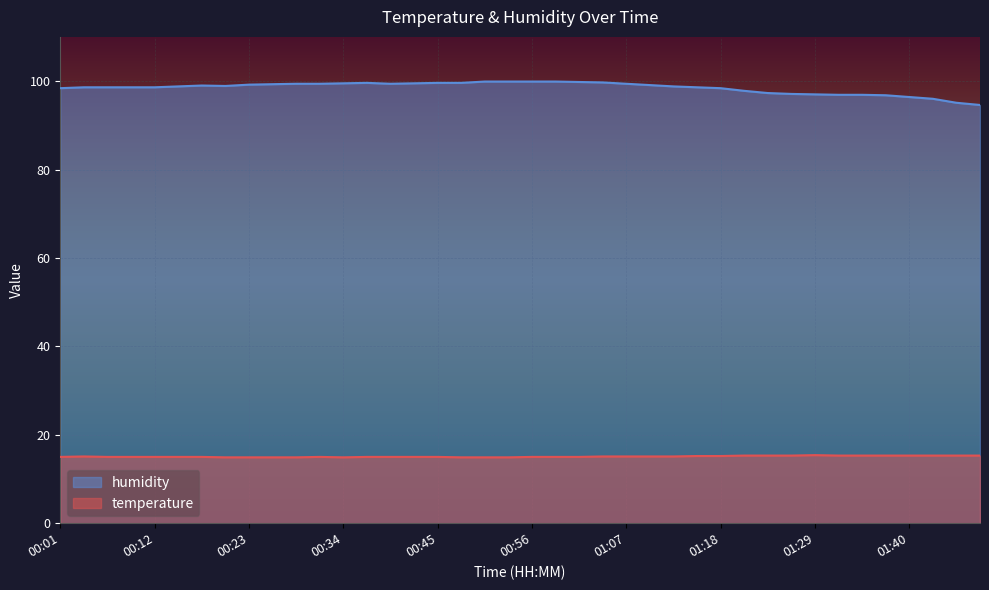

Reading left to right, transcribe all the data shown in this chart.

temperature: 00:01=15.0	00:04=15.1	00:07=15.0	00:09=15.0	00:12=15.0	00:15=15.0	00:18=15.0	00:21=14.9	00:23=14.9	00:26=14.9	00:29=14.9	00:32=15.0	00:34=14.9	00:37=15.0	00:40=15.0	00:42=15.0	00:45=15.0	00:48=14.9	00:51=14.9	00:53=14.9	00:56=15.0	00:59=15.0	01:02=15.0	01:04=15.1	01:07=15.1	01:10=15.1	01:13=15.1	01:15=15.2	01:18=15.2	01:21=15.3	01:24=15.3	01:26=15.3	01:29=15.4	01:32=15.3	01:35=15.3	01:37=15.3	01:40=15.3	01:43=15.3	01:49=15.3	01:51=15.3
humidity: 00:01=98.4	00:04=98.6	00:07=98.6	00:09=98.6	00:12=98.6	00:15=98.8	00:18=99.0	00:21=98.9	00:23=99.2	00:26=99.3	00:29=99.4	00:32=99.4	00:34=99.5	00:37=99.6	00:40=99.4	00:42=99.5	00:45=99.6	00:48=99.6	00:51=99.9	00:53=99.9	00:56=99.9	00:59=99.9	01:02=99.8	01:04=99.7	01:07=99.4	01:10=99.1	01:13=98.8	01:15=98.6	01:18=98.4	01:21=97.8	01:24=97.3	01:26=97.1	01:29=97.0	01:32=96.9	01:35=96.9	01:37=96.8	01:40=96.4	01:43=96.0	01:49=95.1	01:51=94.6